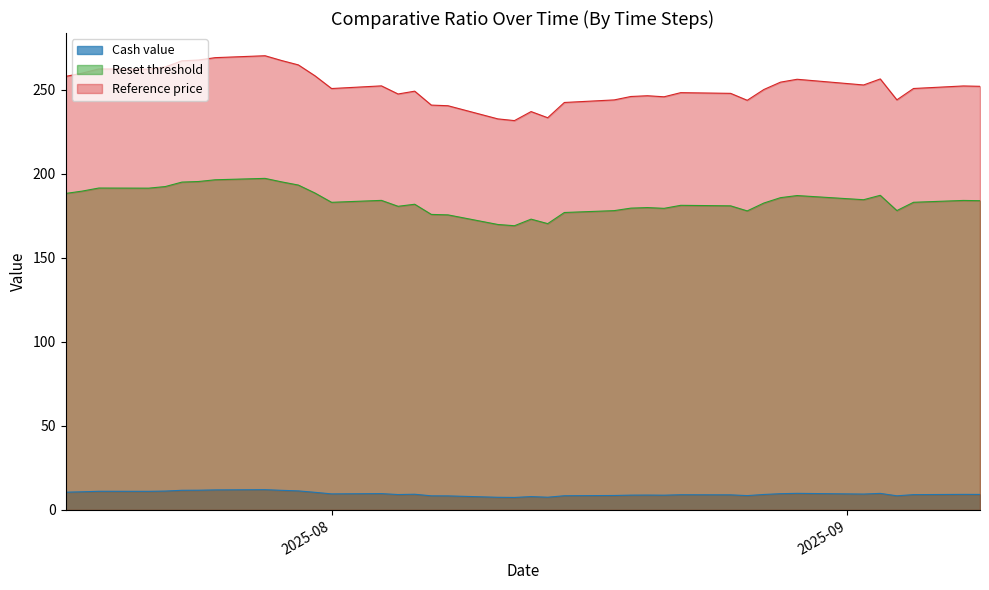

At which label does Cash value reach its minimum?

19